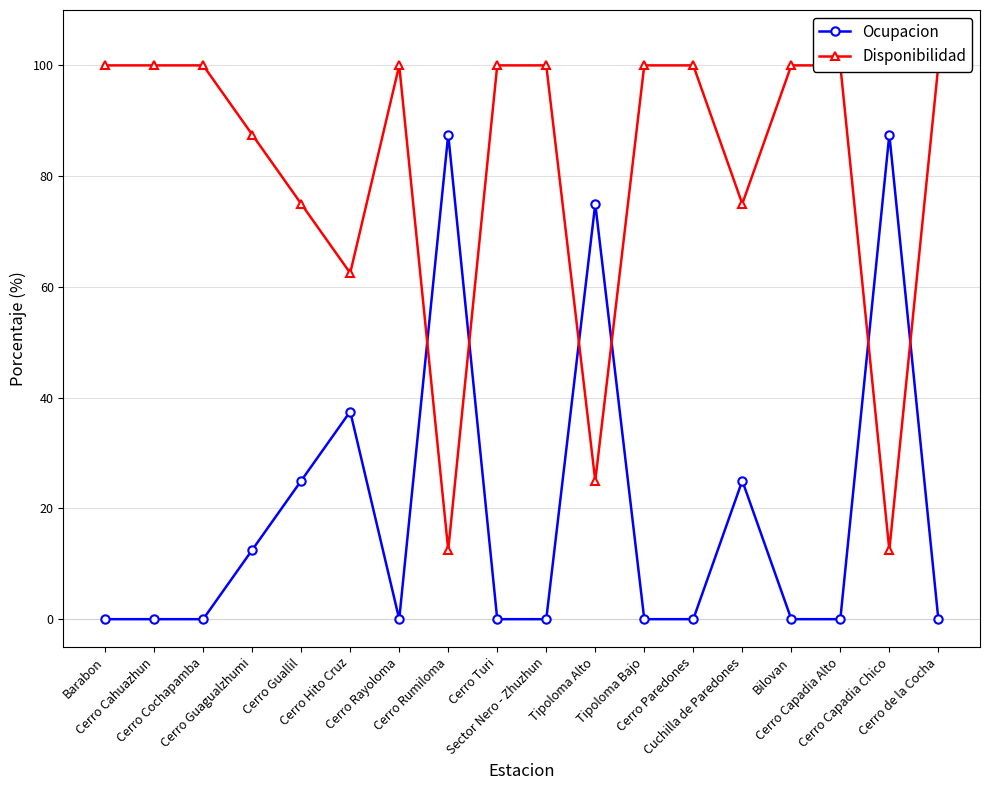

How many lines are shown in the chart?

2